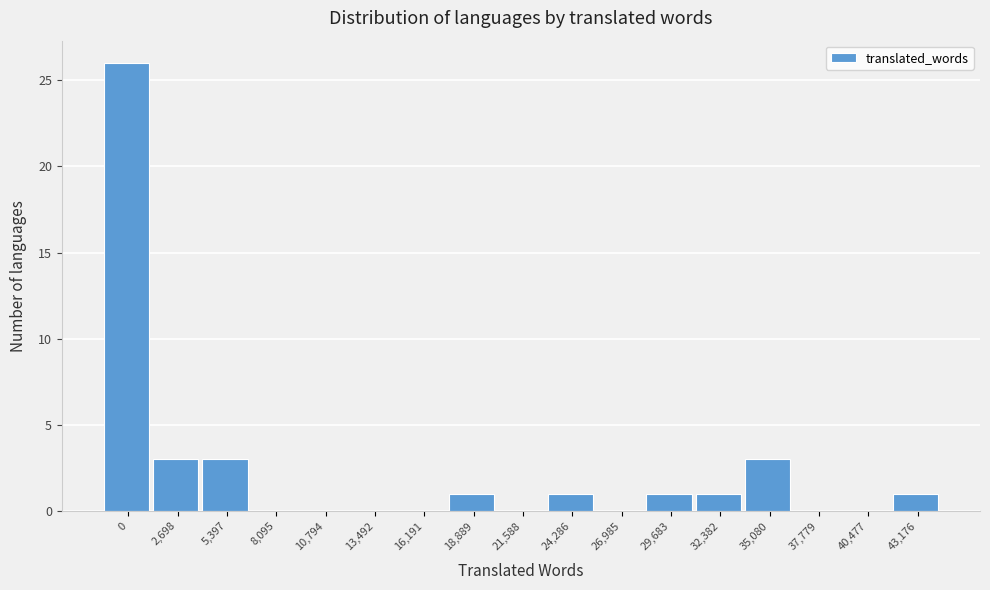

Reading left to right, list all the values displayed in this chart.

0=26	2,698=3	5,397=3	8,095=0	10,794=0	13,492=0	16,191=0	18,889=1	21,588=0	24,286=1	26,985=0	29,683=1	32,382=1	35,080=3	37,779=0	40,477=0	43,176=1